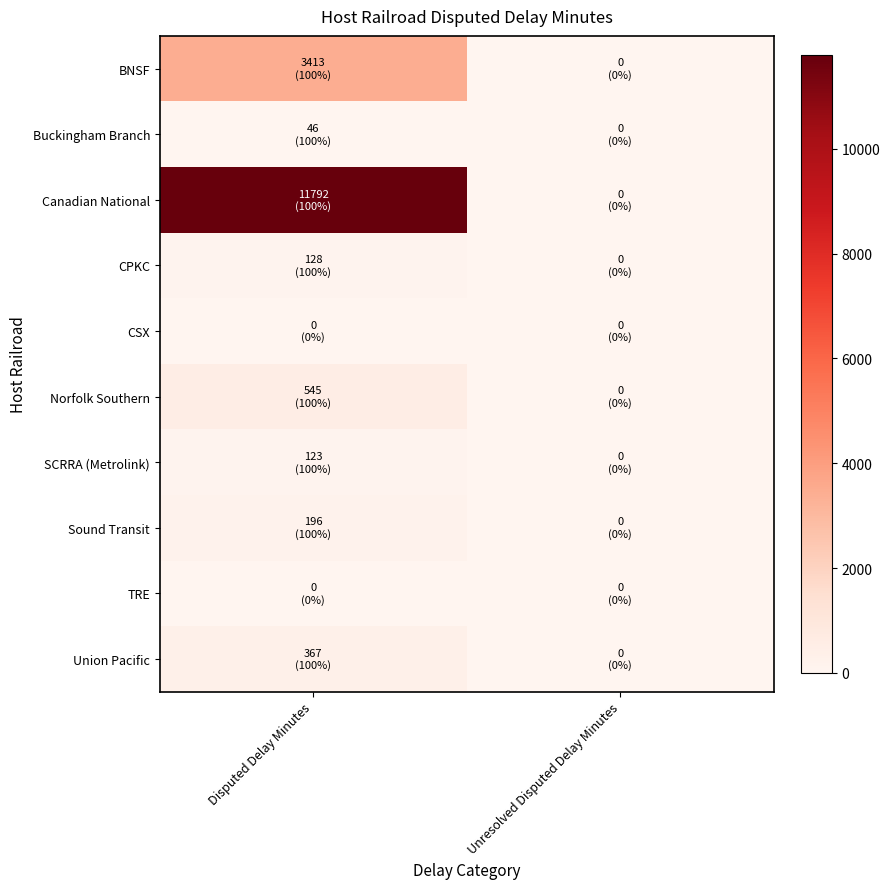

Between Disputed Delay Minutes and Unresolved Disputed Delay Minutes, which is larger?

Disputed Delay Minutes